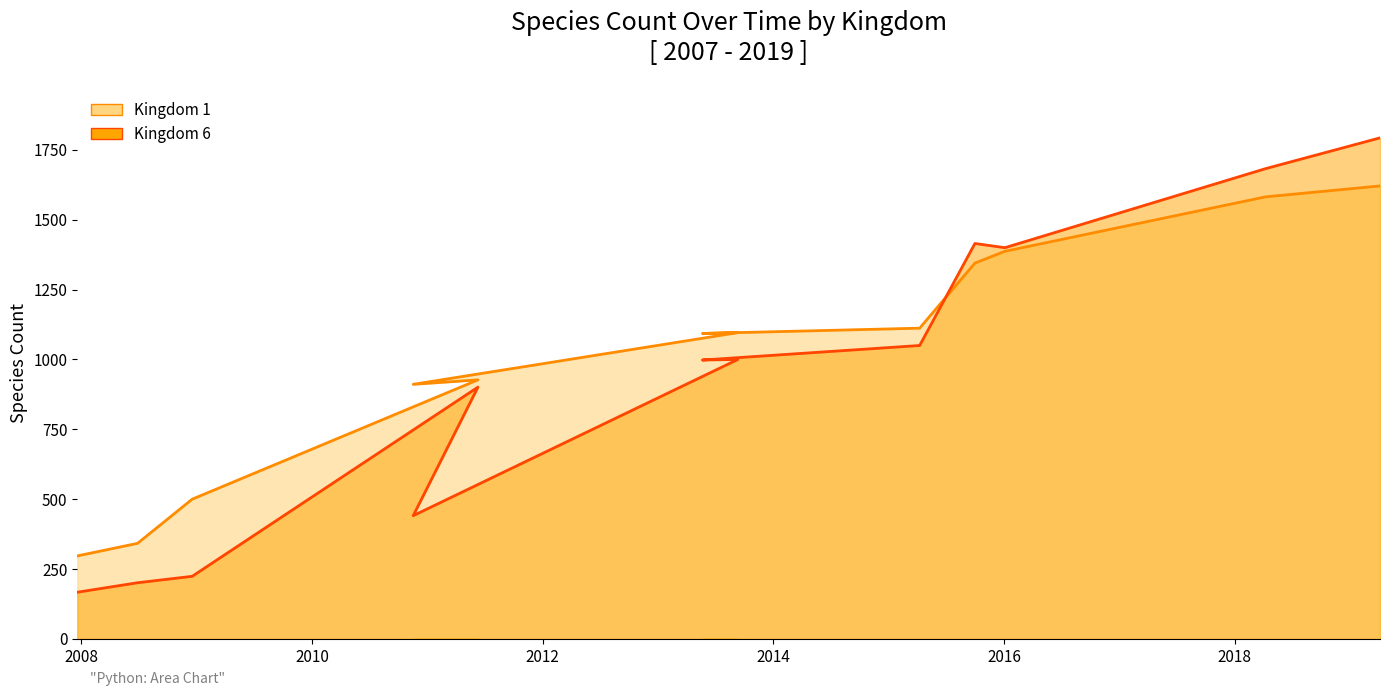

At which label does Kingdom 1 reach its peak?

2019-04-06